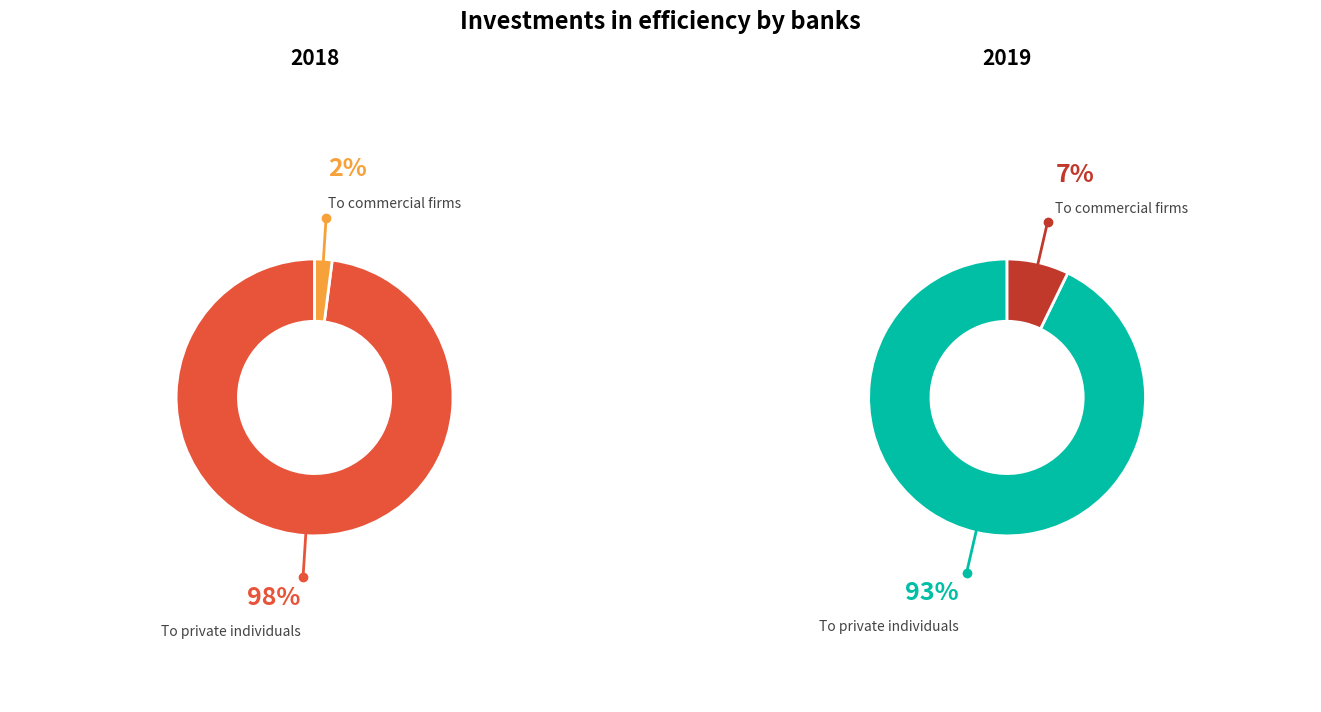

Count the number of slices in the pie.

2